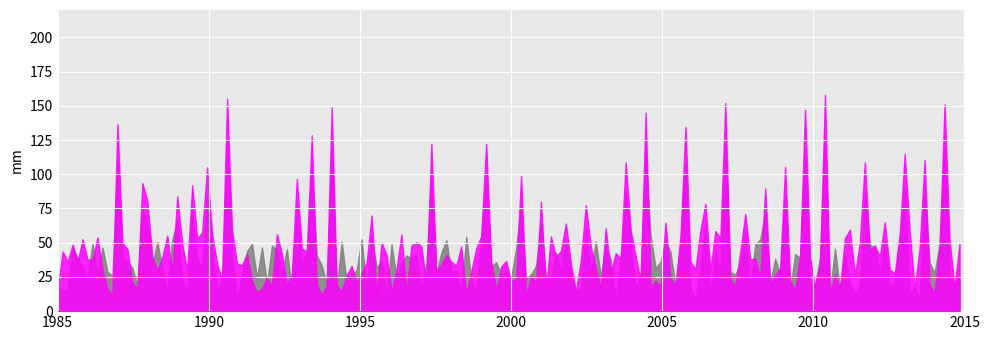

What is the minimum value shown in the chart?

8.6